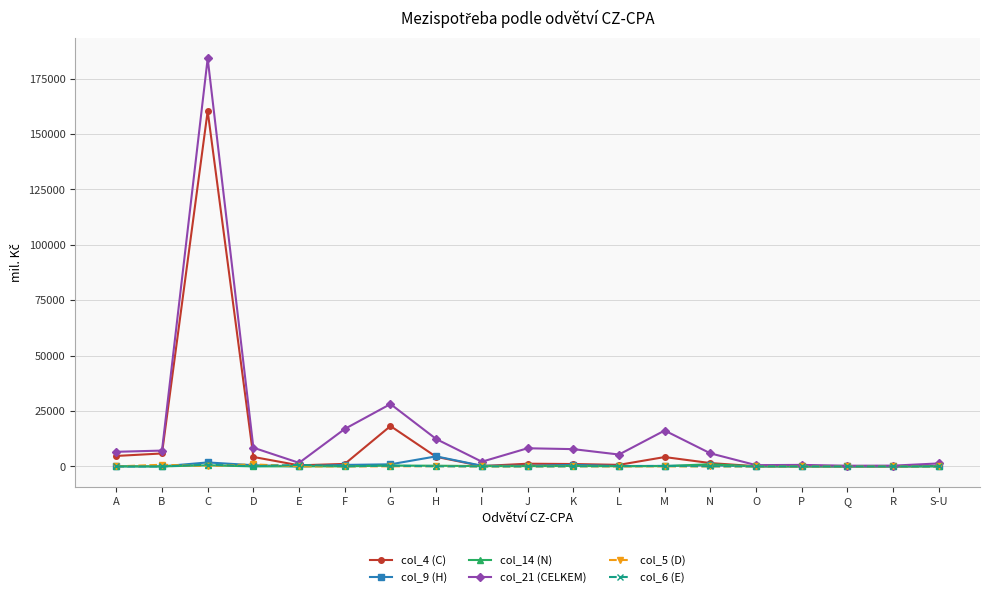

What is the label of the 19th point from the right?

A